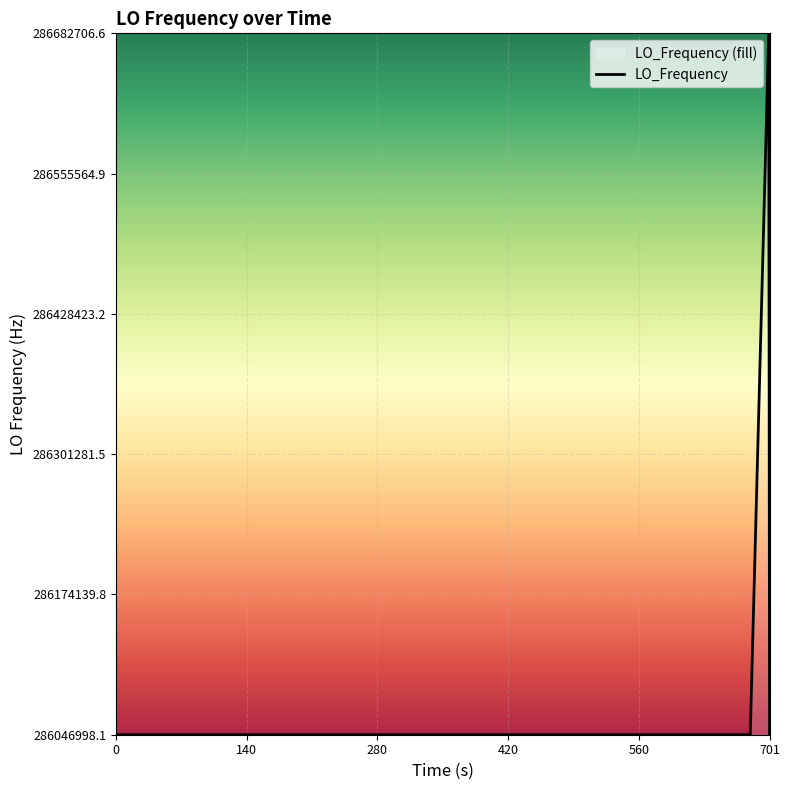

The chart shows a value of 286047001.2 at 15. True or false?

True